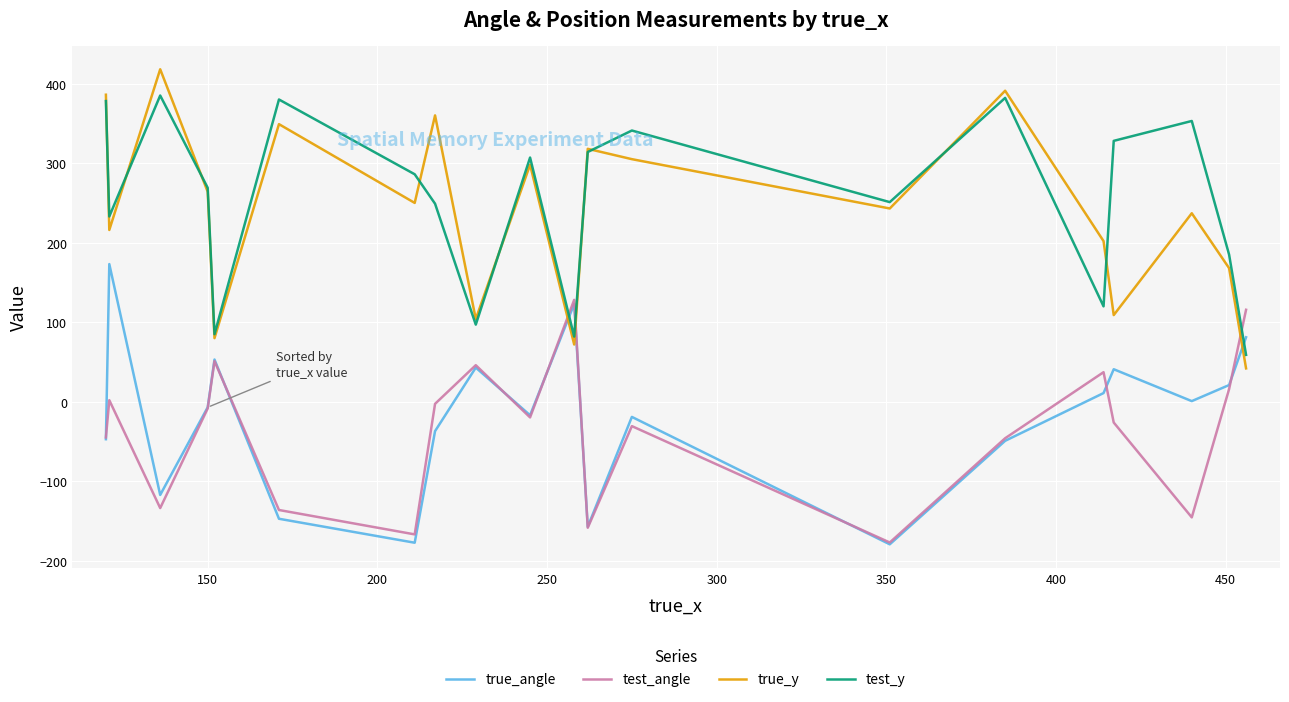

What is the smallest value displayed?

-179.1